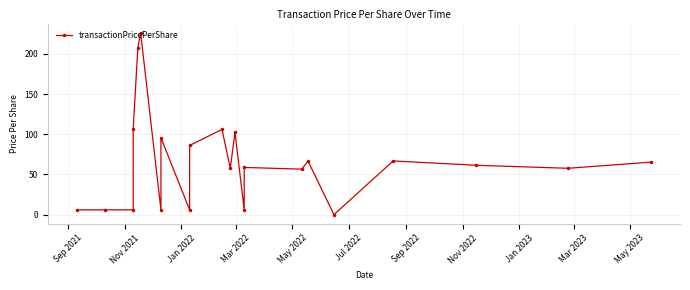

How many values are above zero?

21